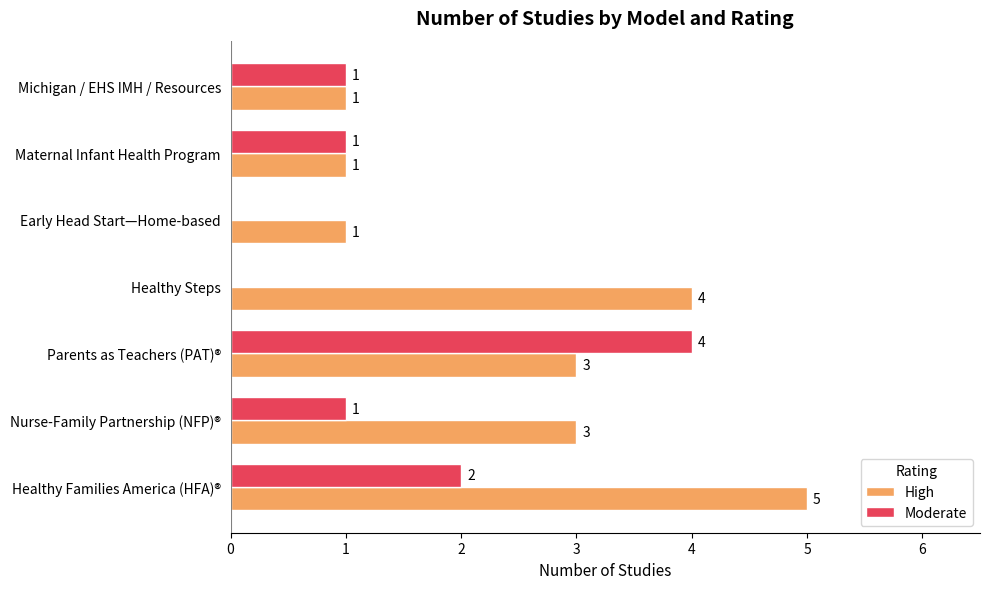

Which series has the largest total across all categories?

High